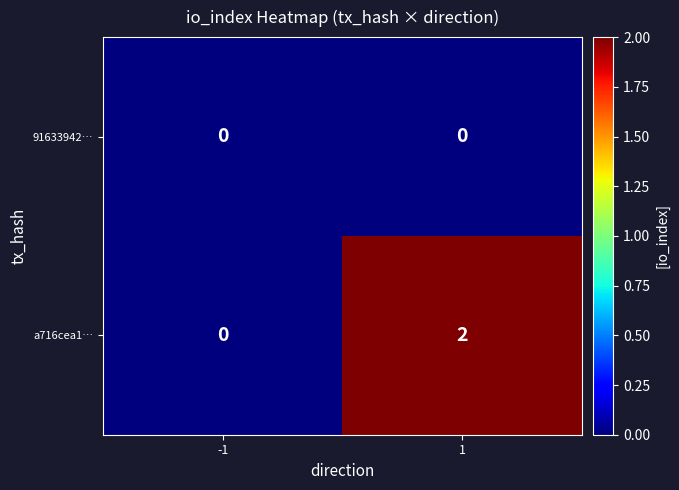

Reading left to right, extract all data points from this chart.

91633942…: 0	0
a716cea1…: 0	2